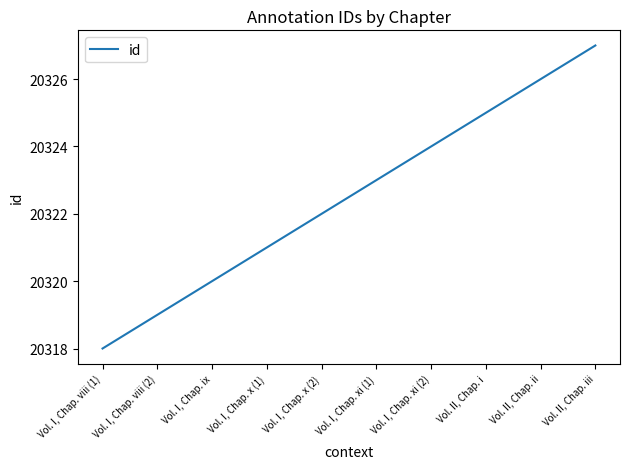

Rank the categories by value from highest to lowest.

Vol. II, Chap. iii, Vol. II, Chap. ii, Vol. II, Chap. i, Vol. I, Chap. xi (2), Vol. I, Chap. xi (1), Vol. I, Chap. x (2), Vol. I, Chap. x (1), Vol. I, Chap. ix, Vol. I, Chap. viii (2), Vol. I, Chap. viii (1)